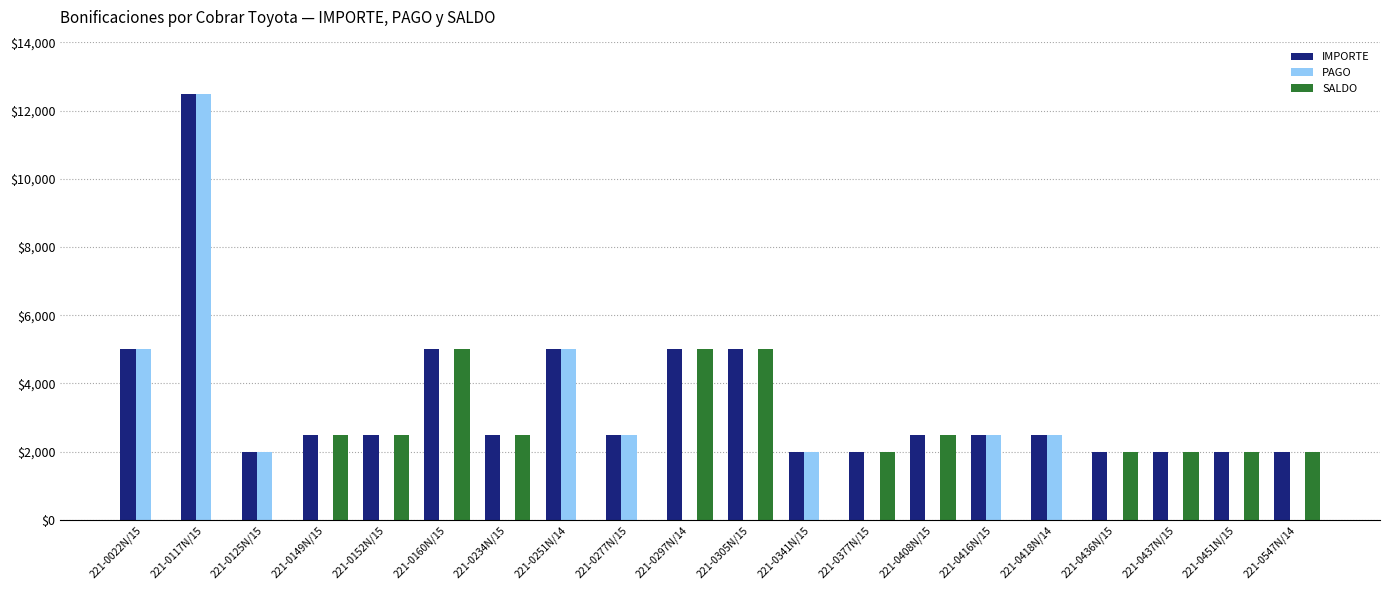

Which series has the largest total across all categories?

IMPORTE